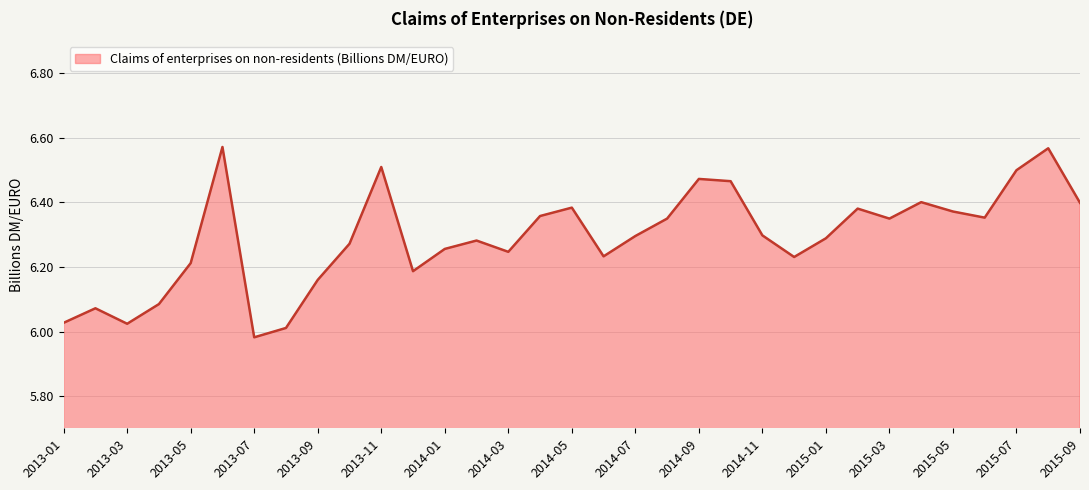

What is the difference between the second highest and minimum values?

0.6